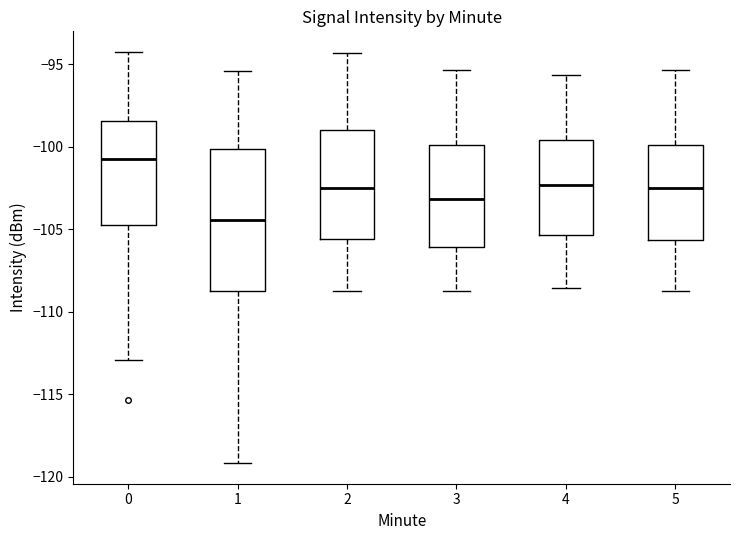

Which box's median line is the highest?

0